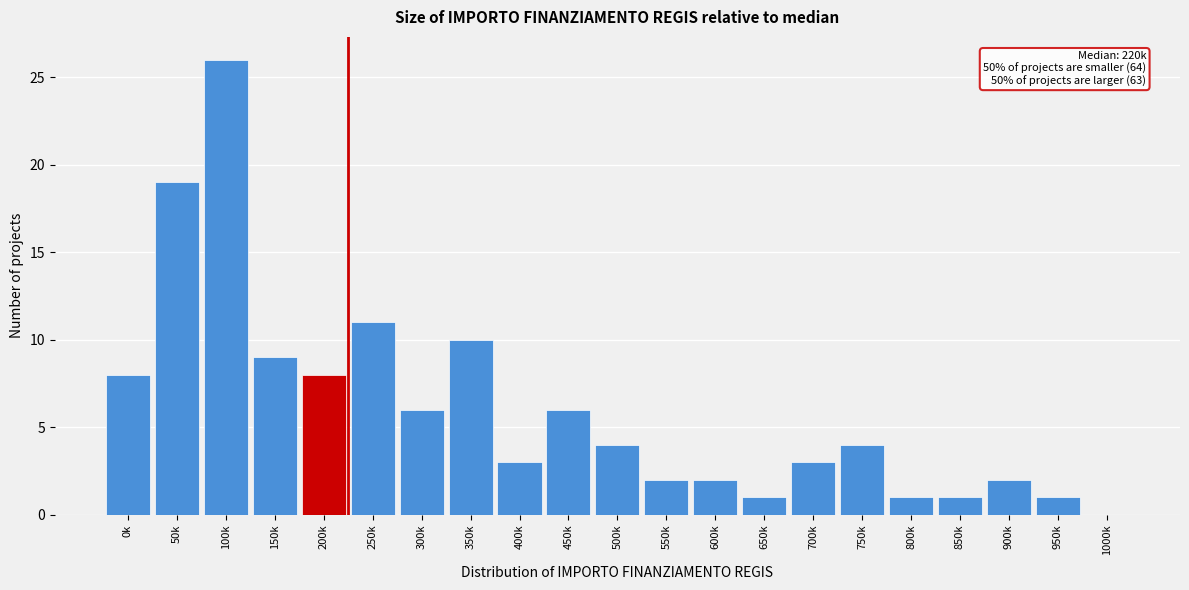

Reading right to left, list all the values displayed in this chart.

1000k=0	950k=1	900k=2	850k=1	800k=1	750k=4	700k=3	650k=1	600k=2	550k=2	500k=4	450k=6	400k=3	350k=10	300k=6	250k=11	200k=8	150k=9	100k=26	50k=19	0k=8